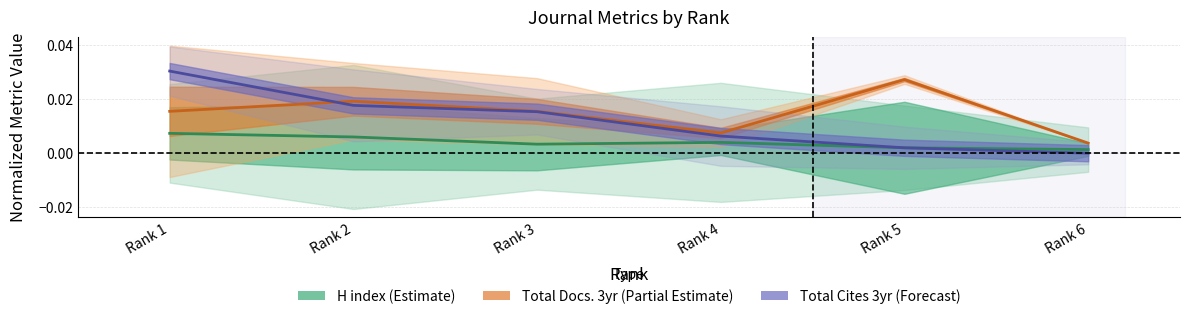

Which series has the widest spread of values?

Total Cites (3years)